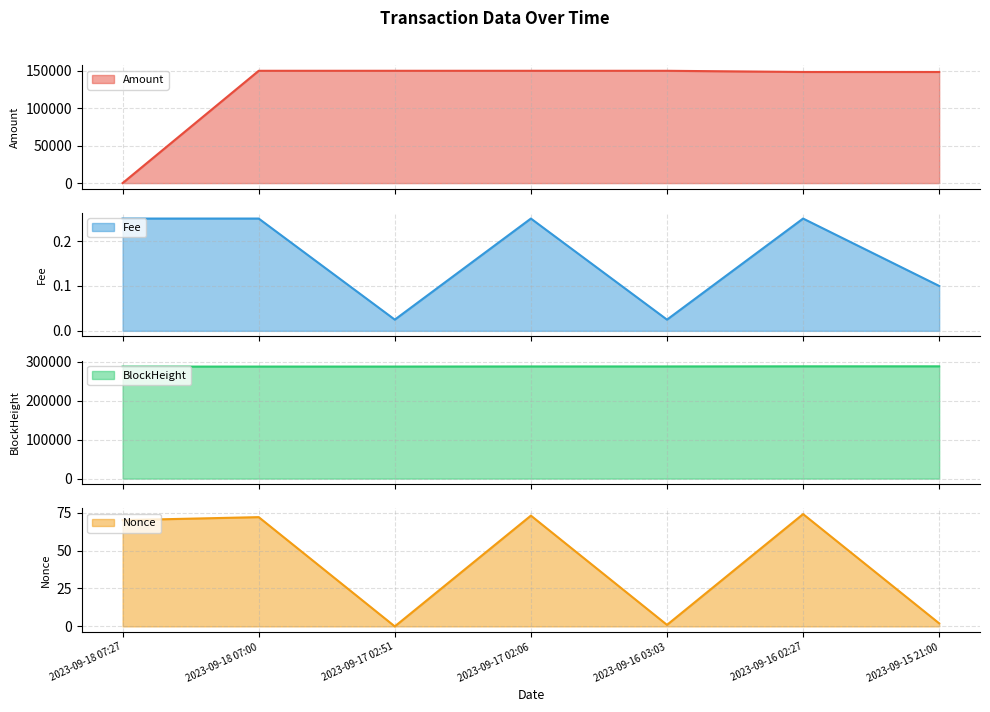

Is the value of Fee at 2023-09-17 02:06 greater than the value of Nonce at 2023-09-18 07:27?

No